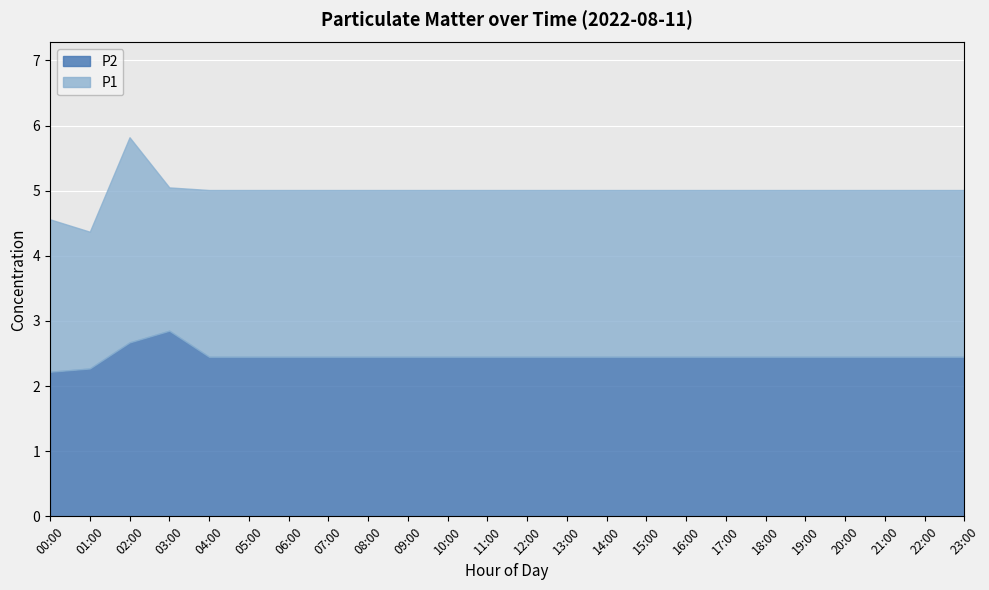

Which series has the largest total across all categories?

P1